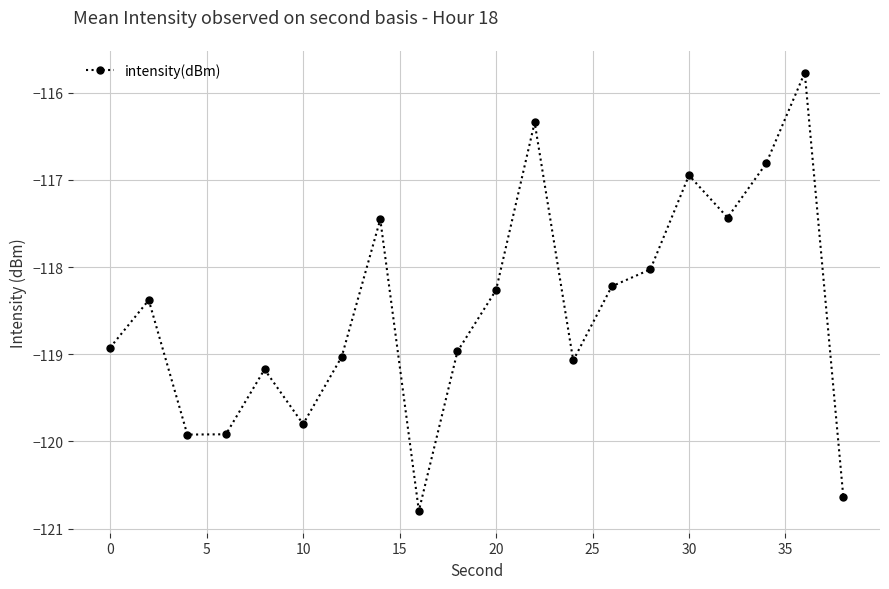

What is the difference between the maximum and minimum values?

5.0